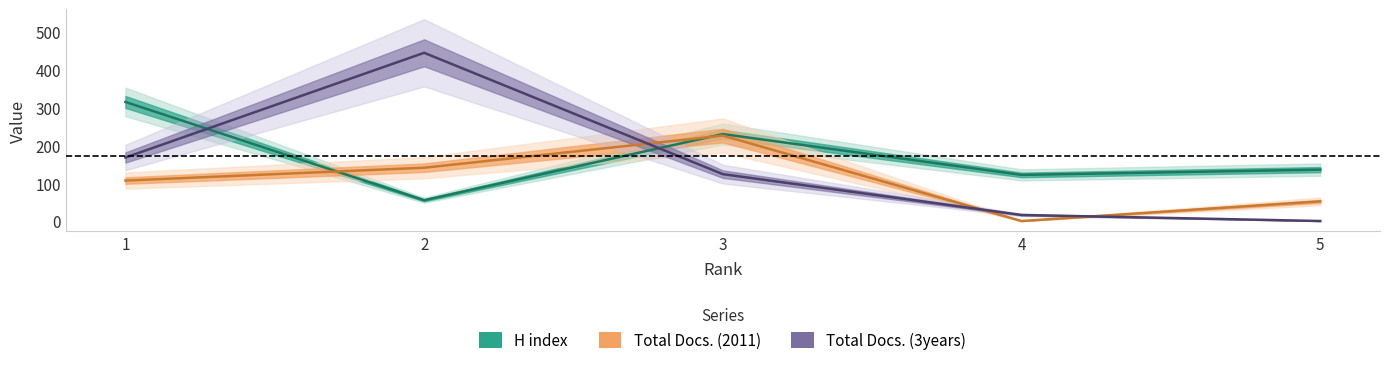

What is the sum of the Total Docs. (3years) values at 5 and 3?

124